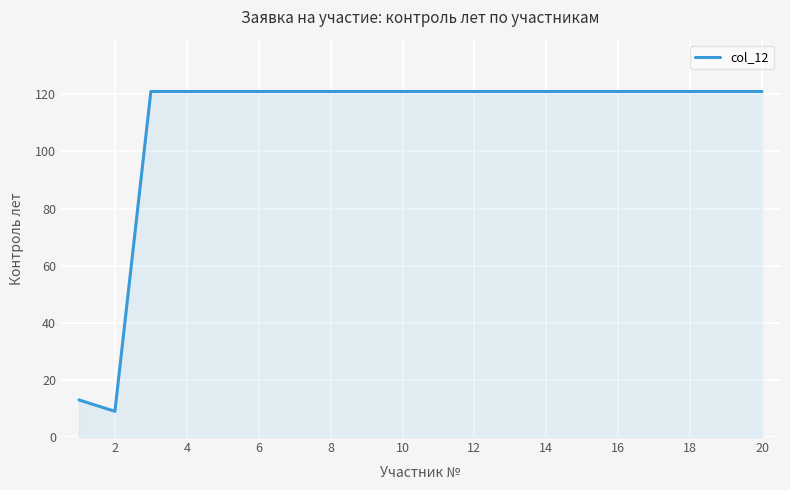

What is the average value?

110